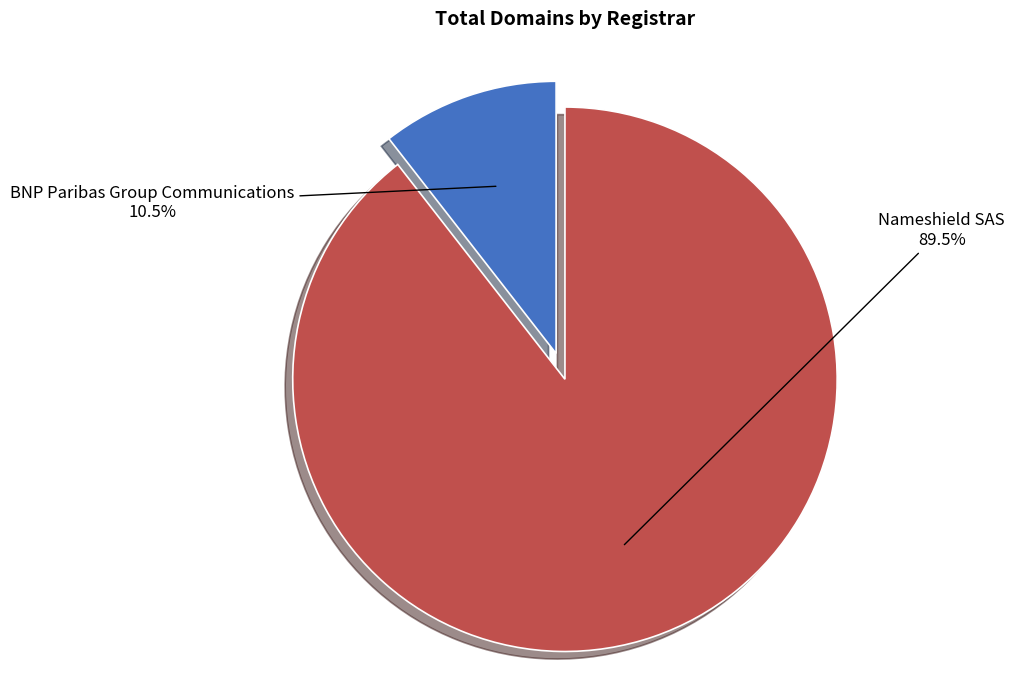

Between Nameshield SAS and BNP Paribas Group Communications, which is larger?

Nameshield SAS